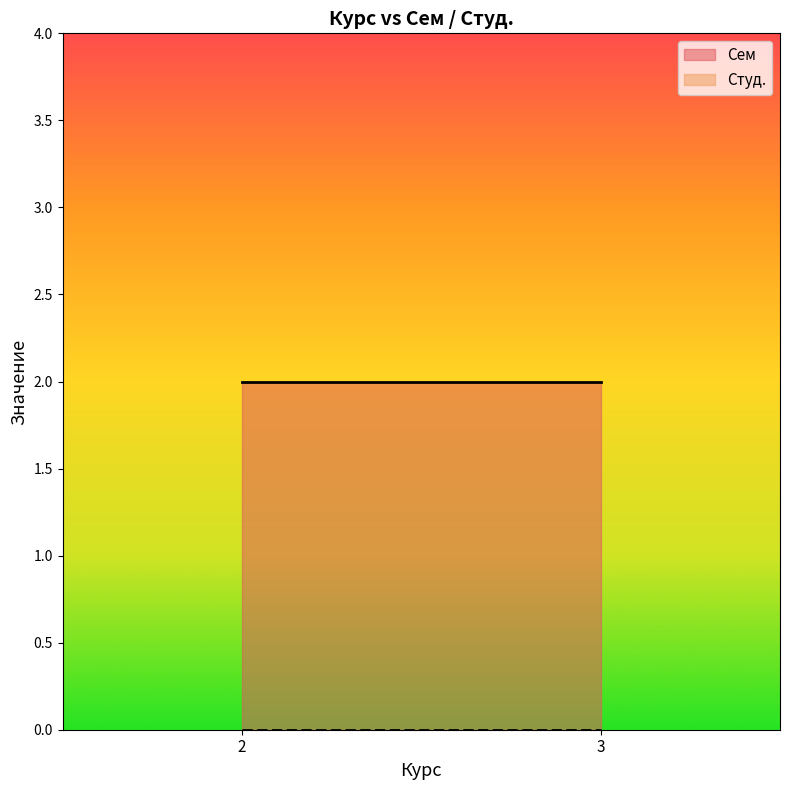

Which series has the largest total across all categories?

Сем